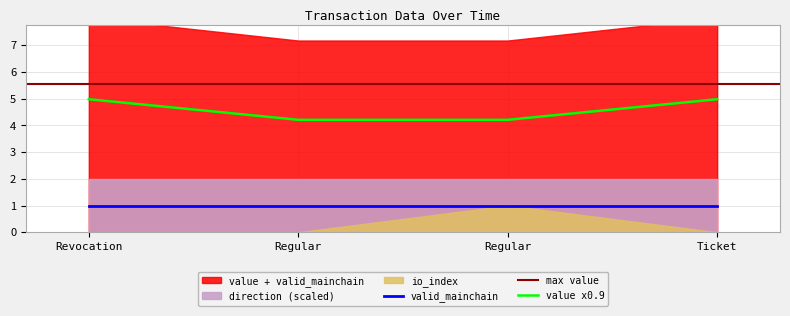

What is the label of the 3rd point from the right?

Regular